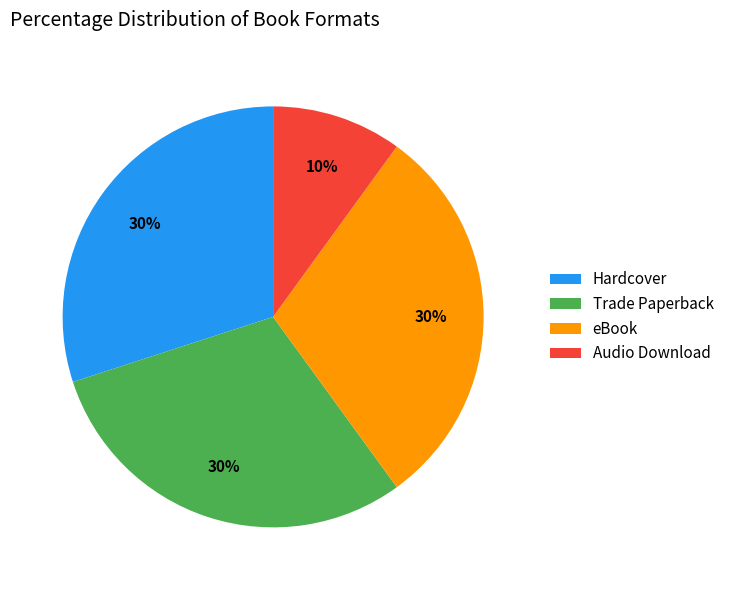

What percentage is the Audio Download slice, to the nearest percent?

10%